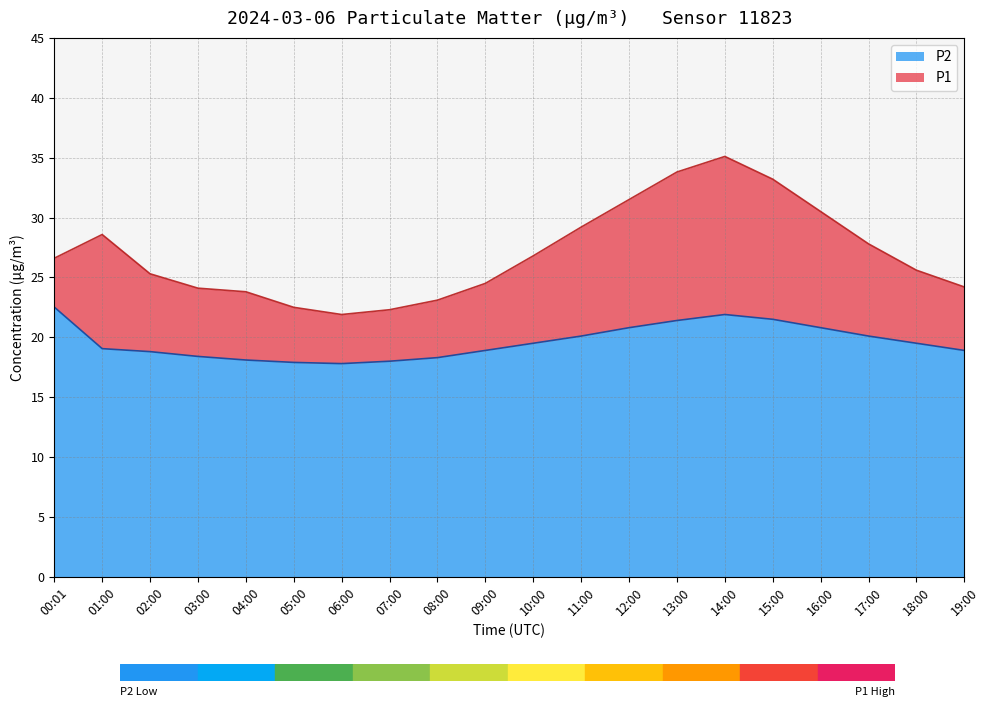

True or false: P2 has more than 1 interior local peaks.

False